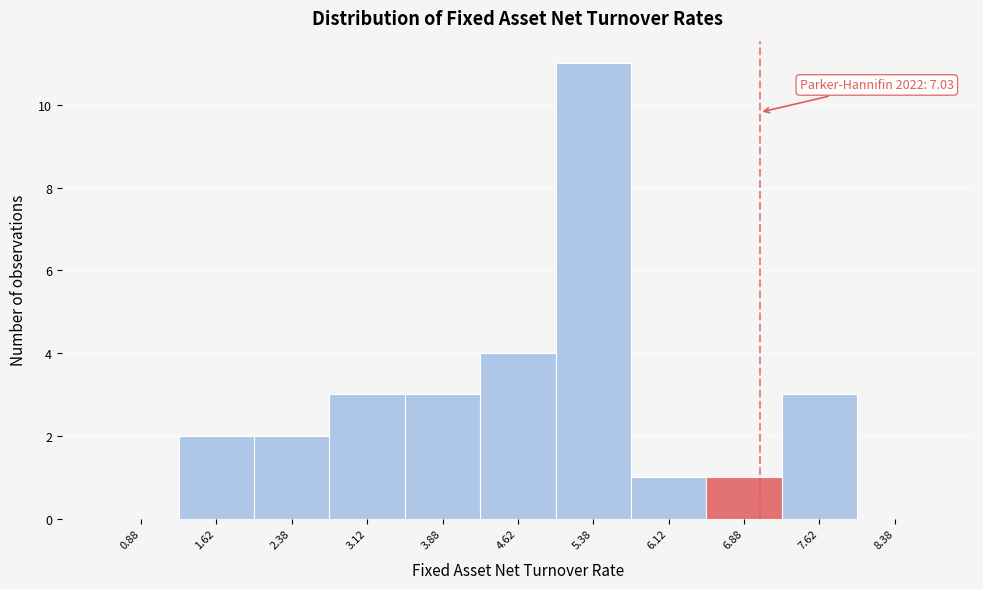

Over which range of the x-axis is the bar tallest?

5.00 to 5.75